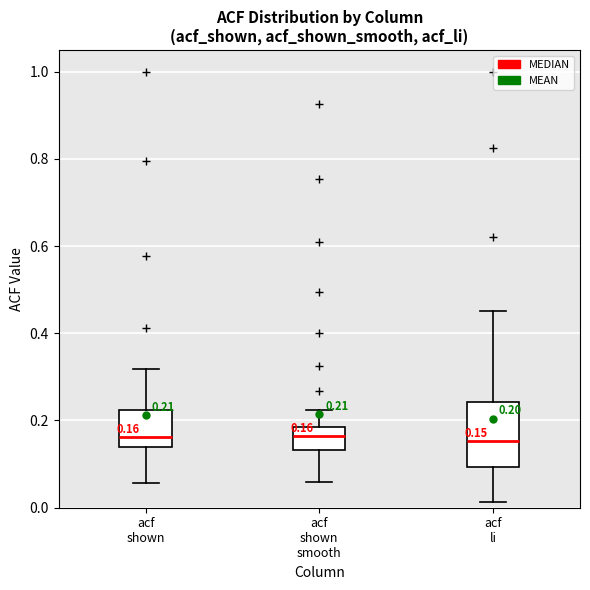

Which box is the tallest, from its lower edge to its upper edge?

acf li